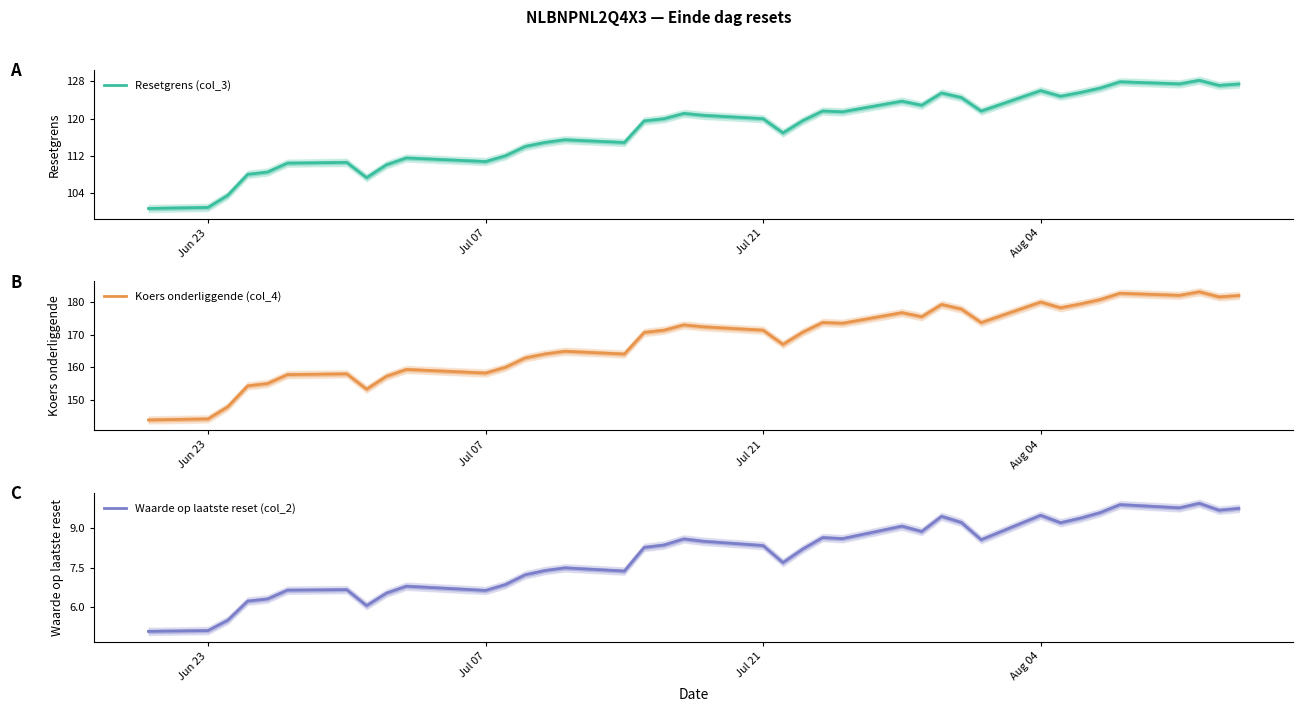

What is the highest value of the Resetgrens (col_3) series?

128.2